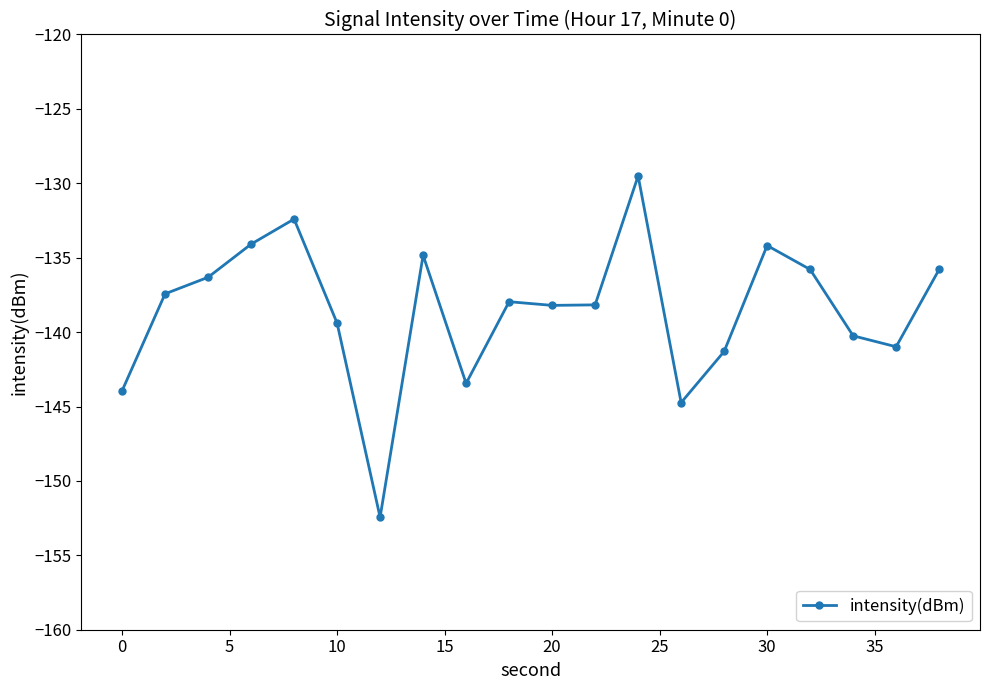

What is the value of the 15th point from the left?

-141.3